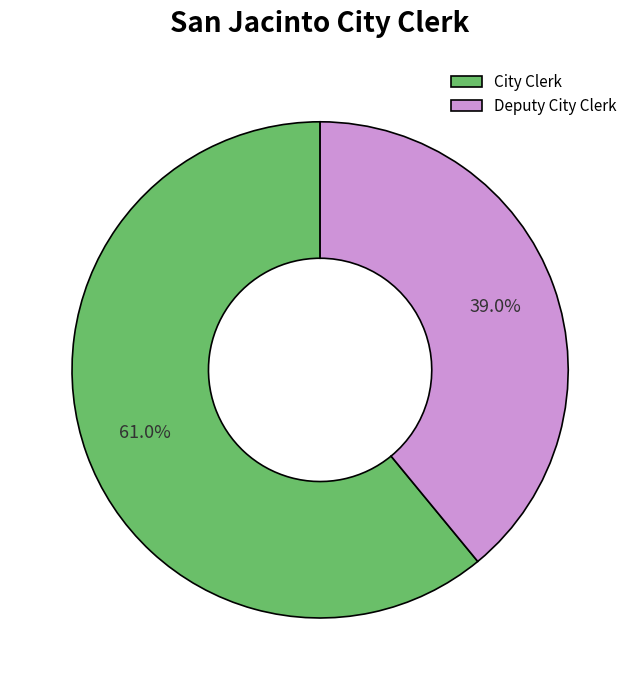

What is the smallest slice in the pie chart?

Deputy City Clerk